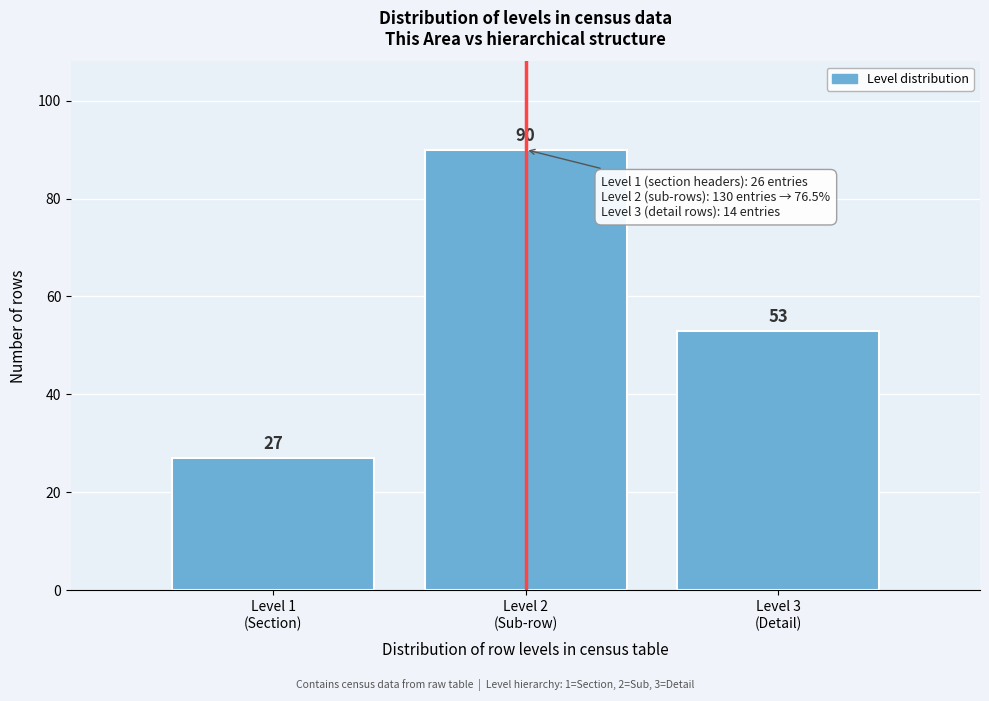

Reading right to left, what are all the values shown in this chart?

53	90	27